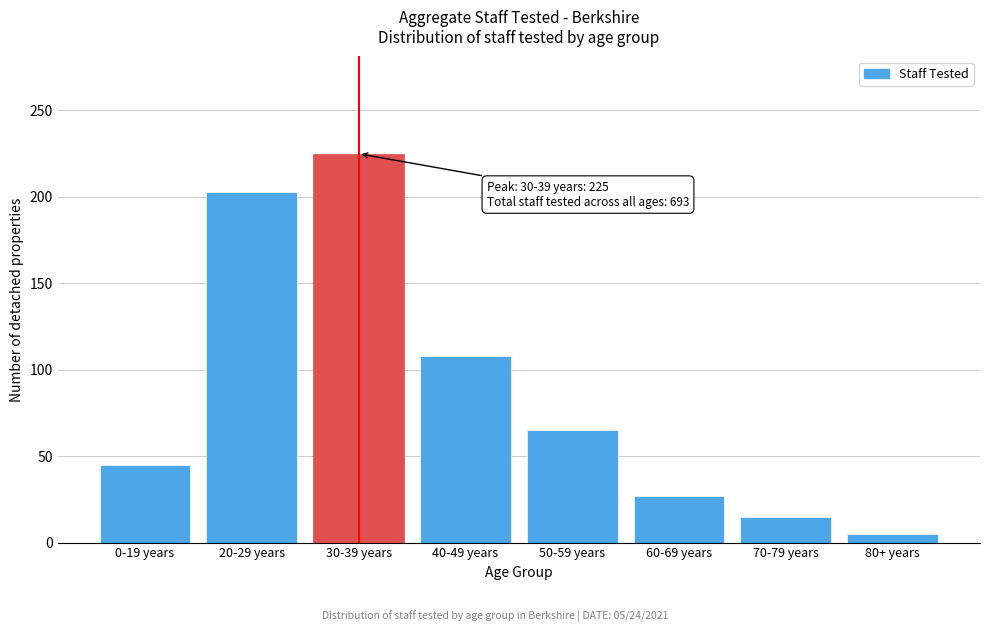

Reading right to left, list all the values displayed in this chart.

80+ years=5	70-79 years=15	60-69 years=27	50-59 years=65	40-49 years=108	30-39 years=225	20-29 years=203	0-19 years=45